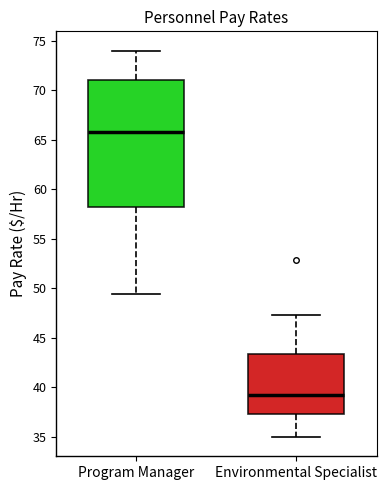

Where is the upper edge of the box for Environmental Specialist on the y-axis? The values are not printed on the chart, so give them approximately, as read against the axis.

43.5